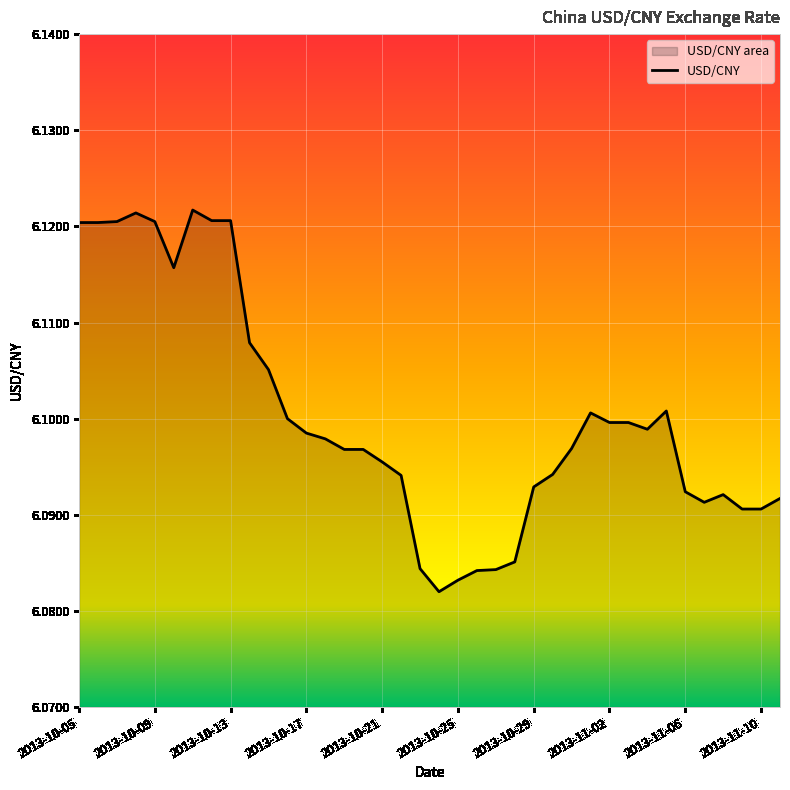

List the labels in order of value, smallest first.

2013-10-24, 2013-10-25, 2013-10-26, 2013-10-27, 2013-10-23, 2013-10-28, 2013-11-09, 2013-11-10, 2013-11-07, 2013-11-11, 2013-11-08, 2013-11-06, 2013-10-29, 2013-10-22, 2013-10-30, 2013-10-21, 2013-10-19, 2013-10-20, 2013-10-31, 2013-10-18, 2013-10-17, 2013-11-04, 2013-11-02, 2013-11-03, 2013-10-16, 2013-11-01, 2013-11-05, 2013-10-15, 2013-10-14, 2013-10-10, 2013-10-05, 2013-10-06, 2013-10-07, 2013-10-09, 2013-10-12, 2013-10-13, 2013-10-08, 2013-10-11